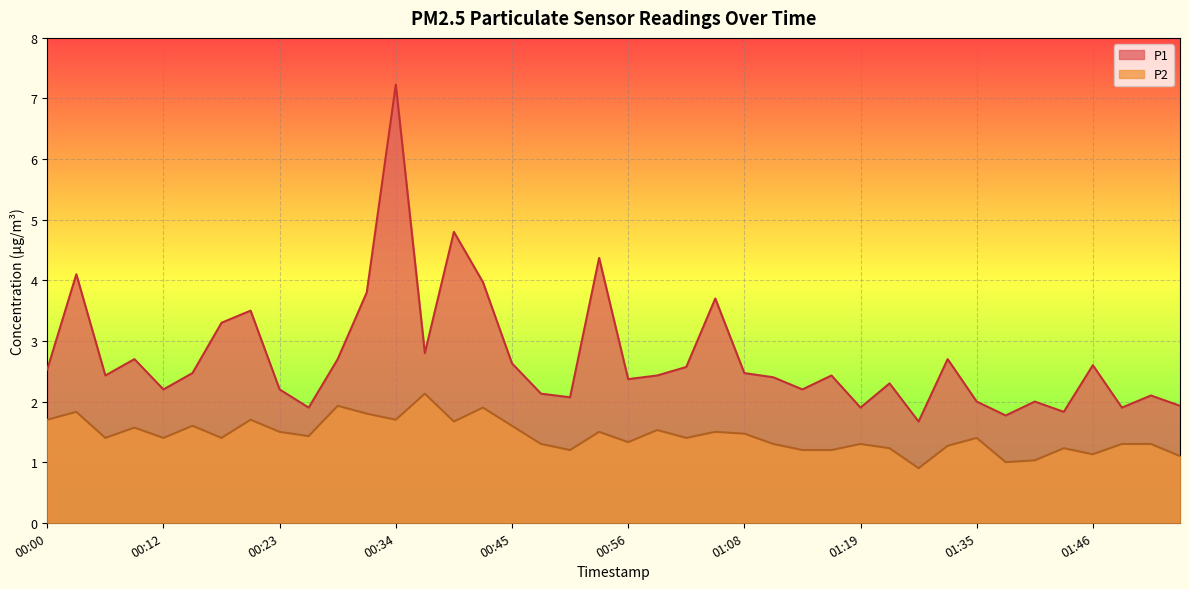

What is the difference between the second highest and minimum values in the P1 series?

3.1